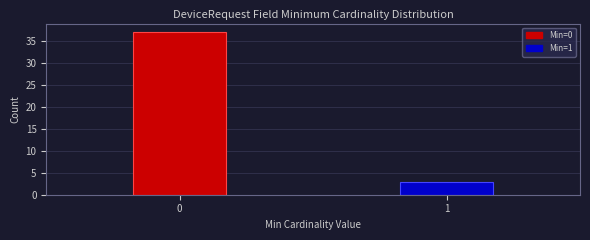

Reading left to right, transcribe all the data shown in this chart.

0=37	1=3